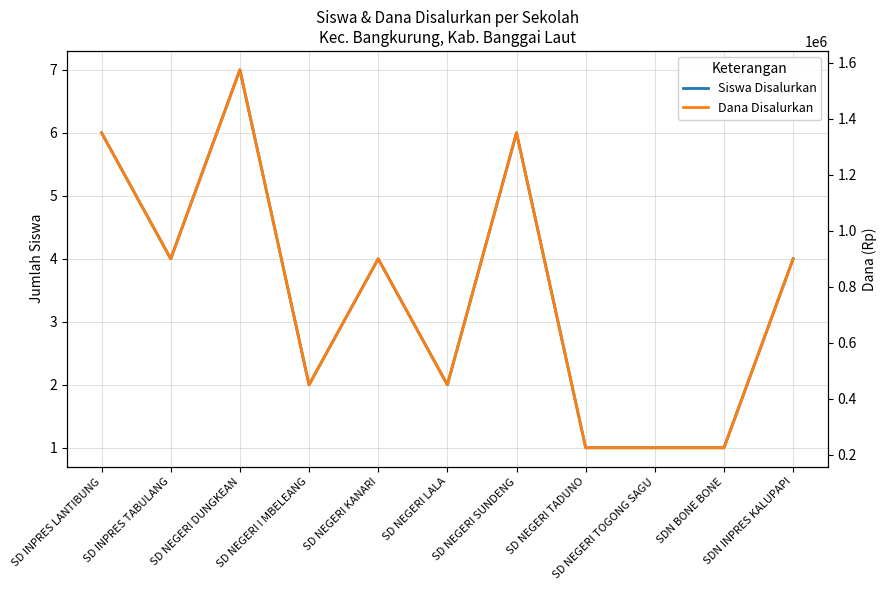

Is it true that Dana Disalurkan equals 670689 at SD NEGERI DUNGKEAN?

False